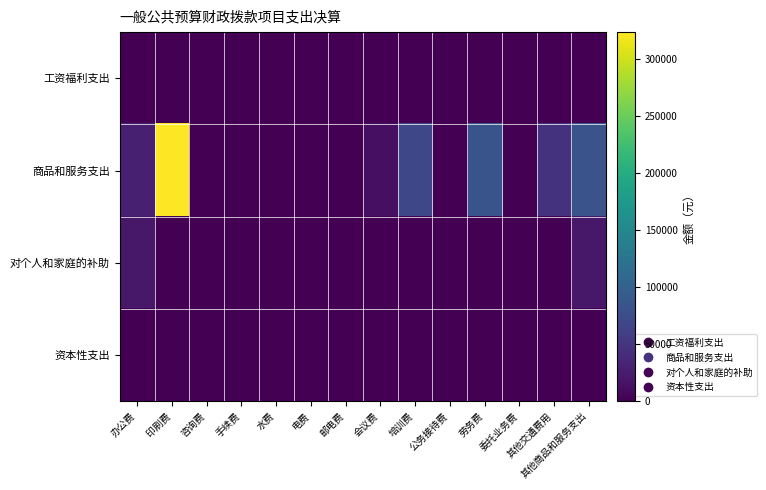

Which series has the largest total across all categories?

商品和服务支出